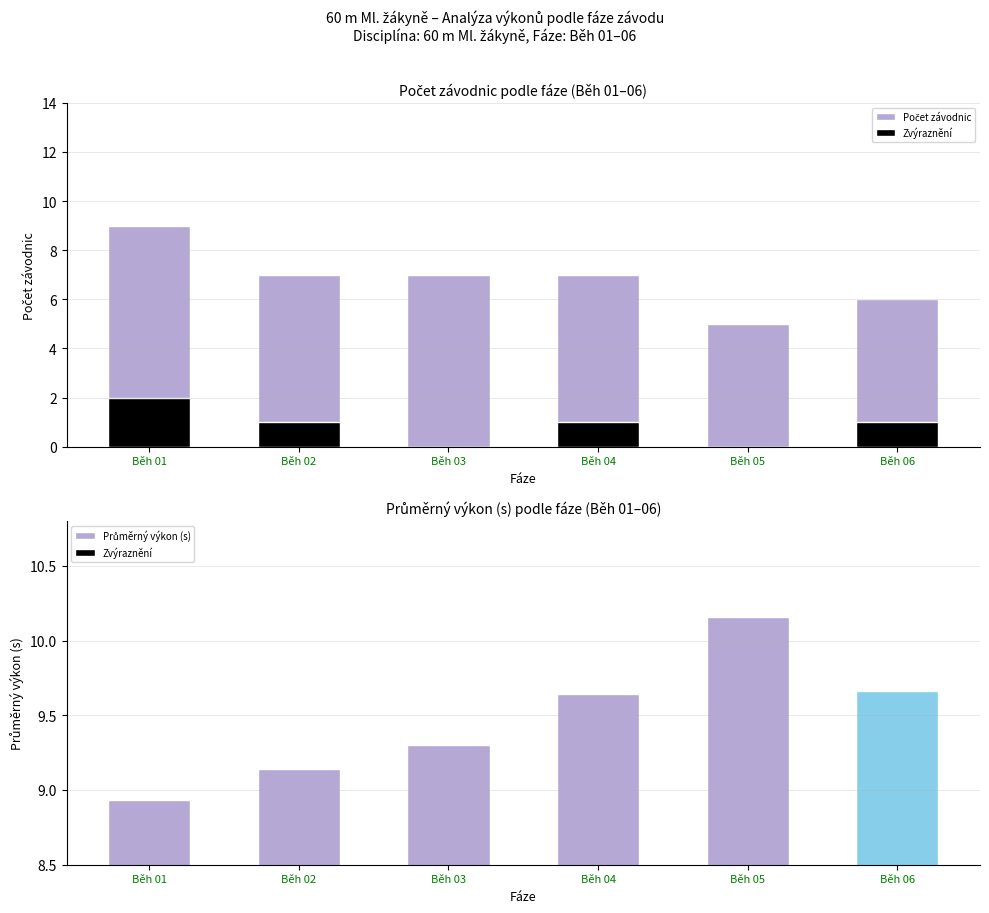

Which series has the widest spread of values?

Počet závodnic